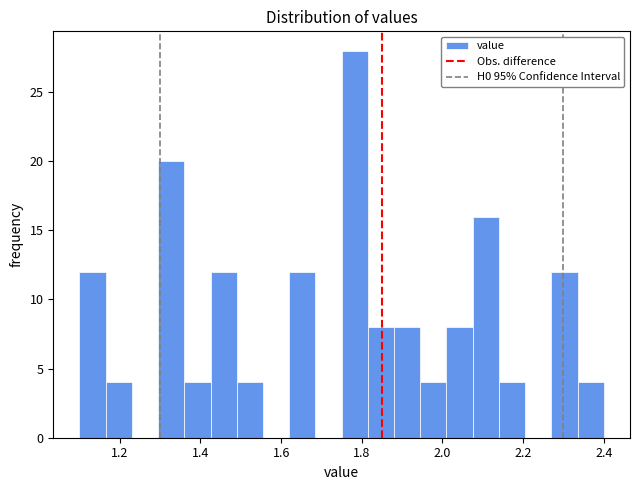

Around what value on the x-axis is the tallest bar? Give the approximate position of its centre, as read against the axis.

1.78